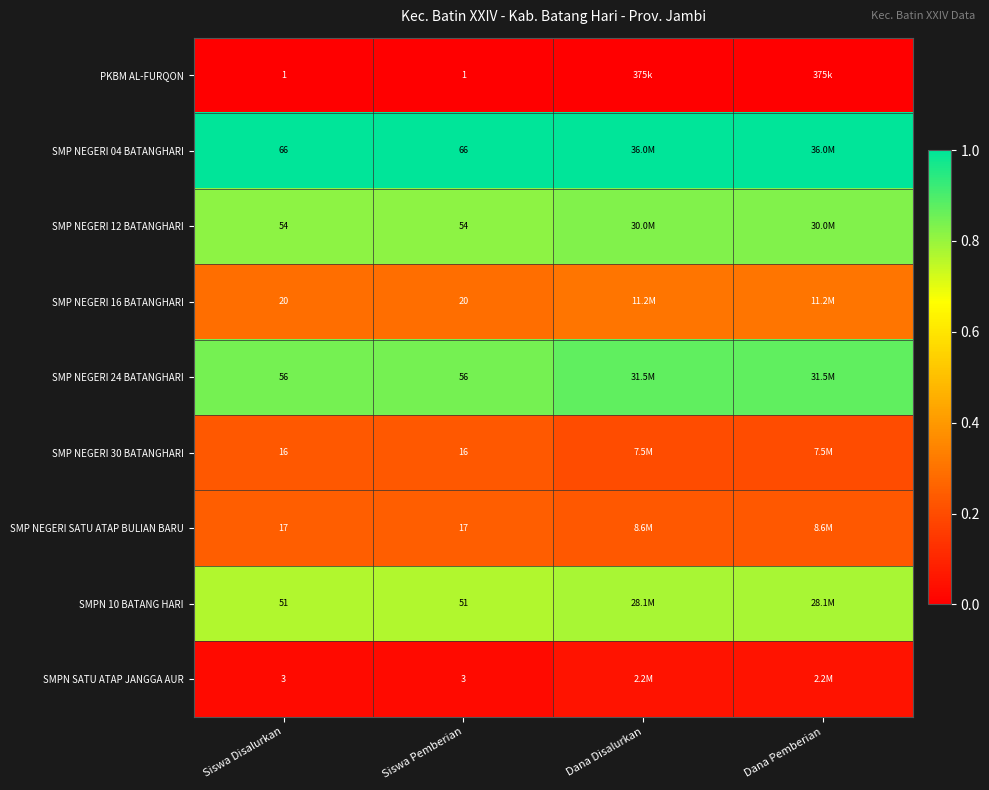

Count the number of categories in the chart.

4